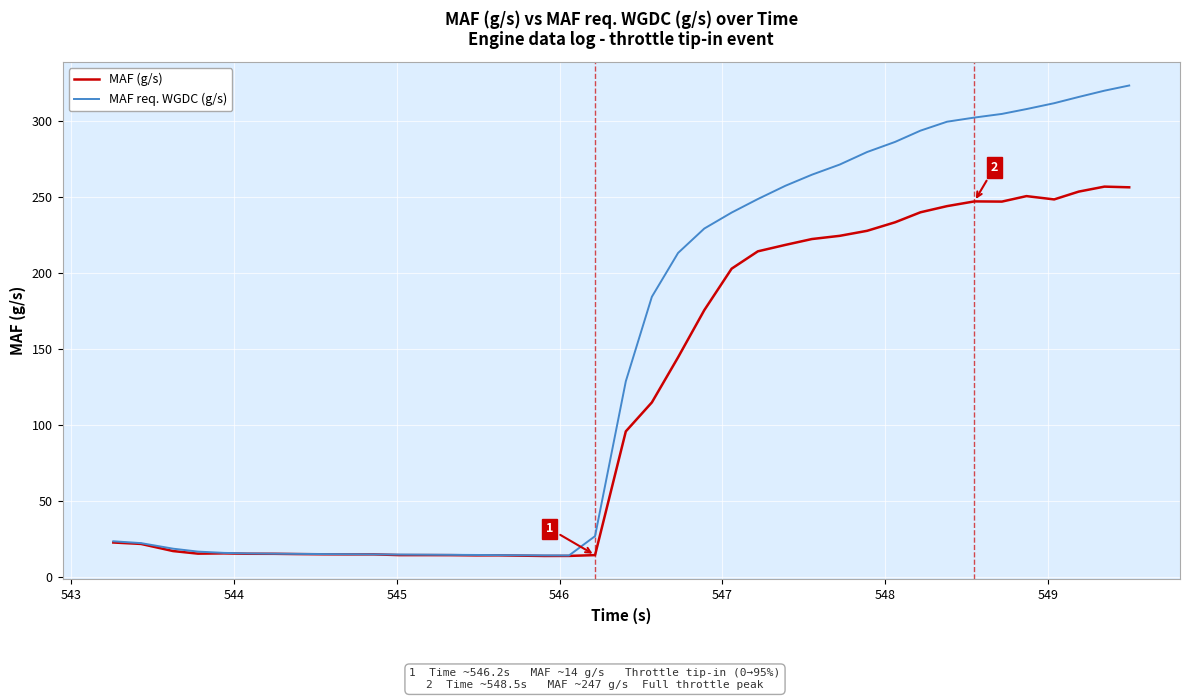

List the series in order of their overall mean, lowest first.

MAF (g/s), MAF req. WGDC (g/s)